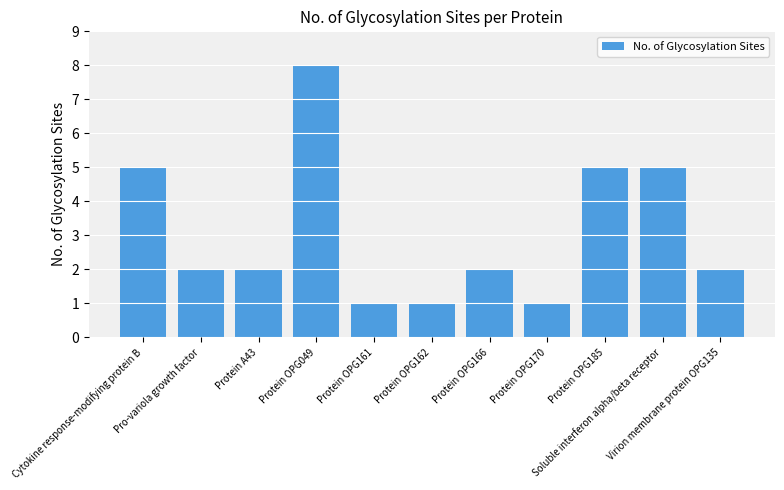

What is the value of the 9th bar from the left?

5